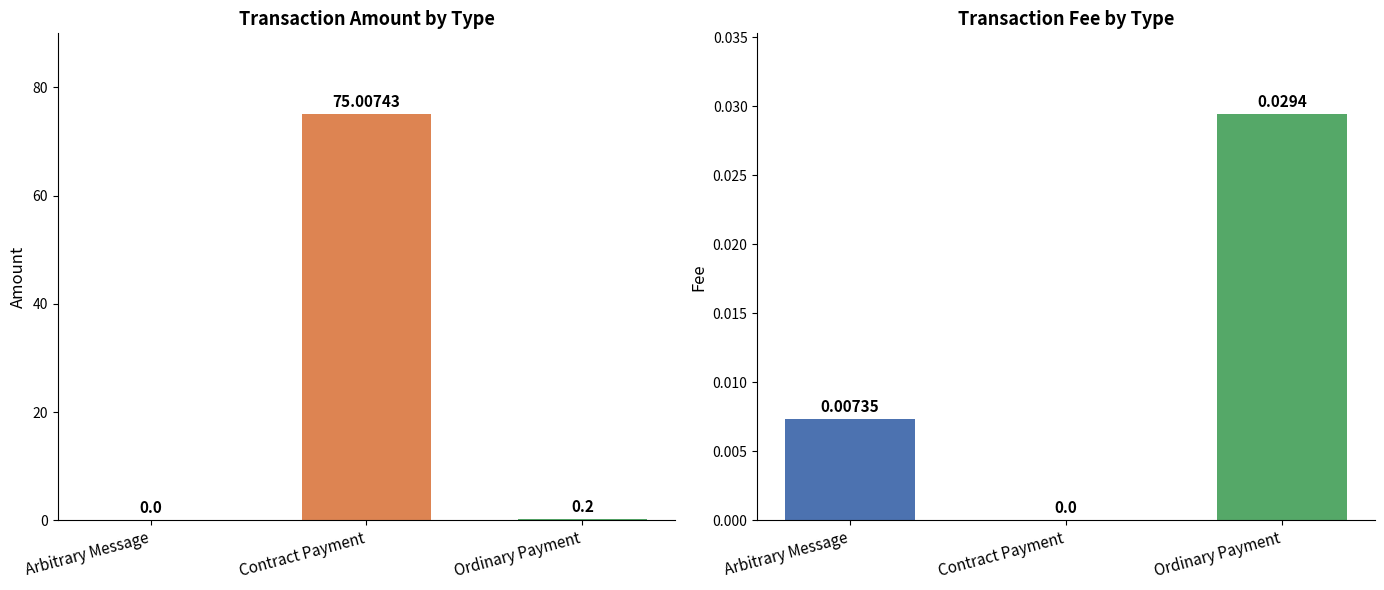

At which category is the sum across all series the highest?

Contract Payment